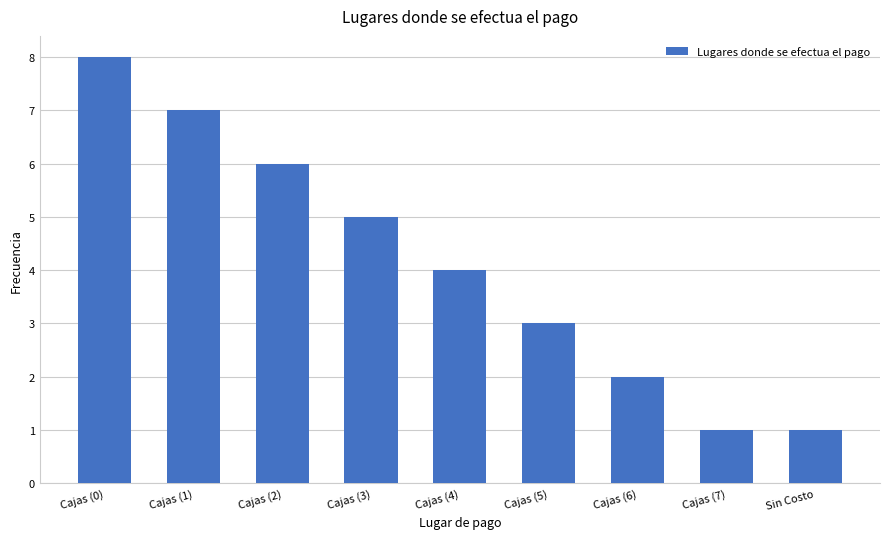

Are the bars grouped side by side (vs. stacked)?

No